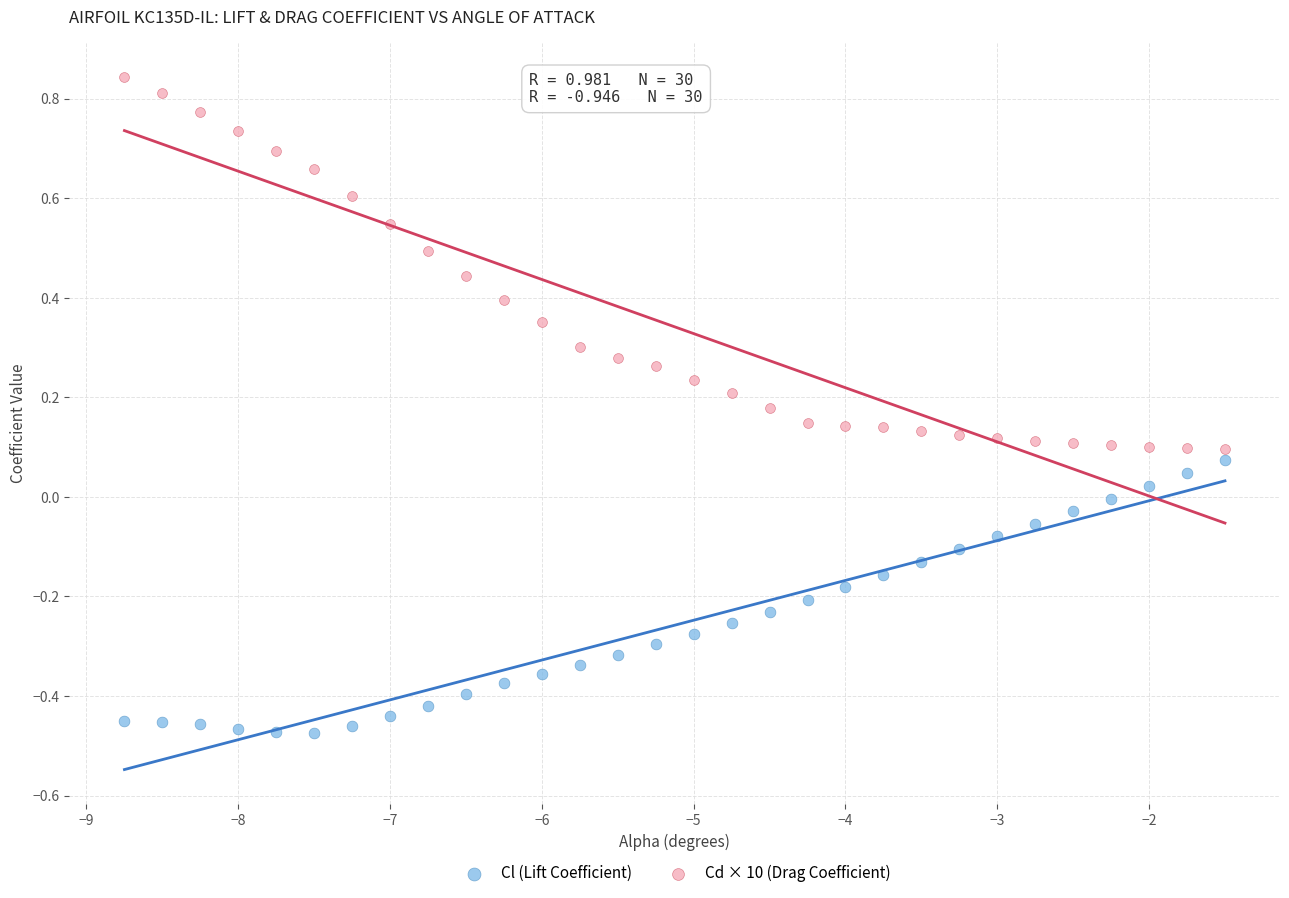

Which series has the widest spread of Y values?

Cd × 10 (Drag Coefficient)